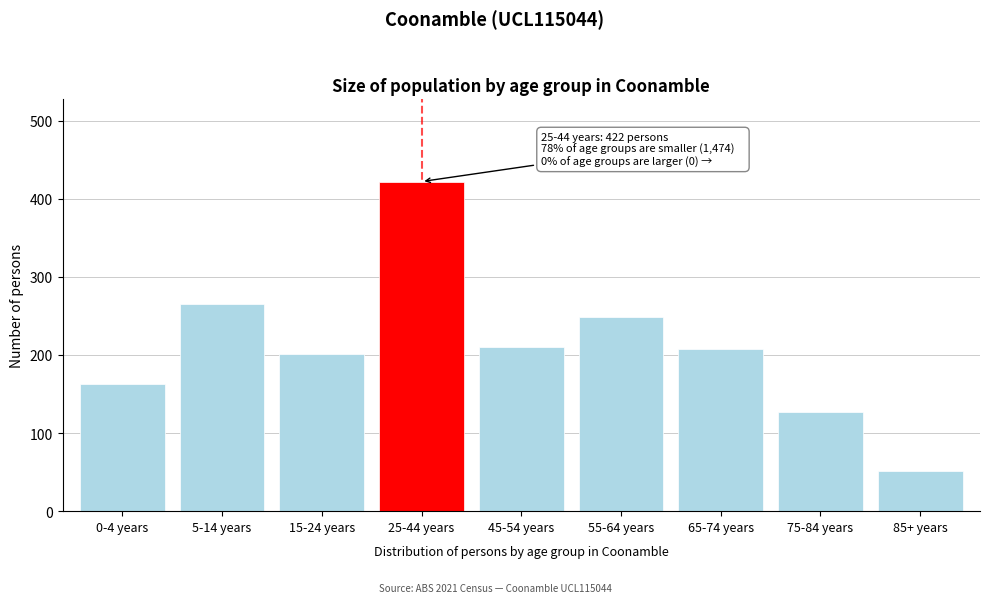

What is the difference between the values at 15-24 years and 5-14 years?

64